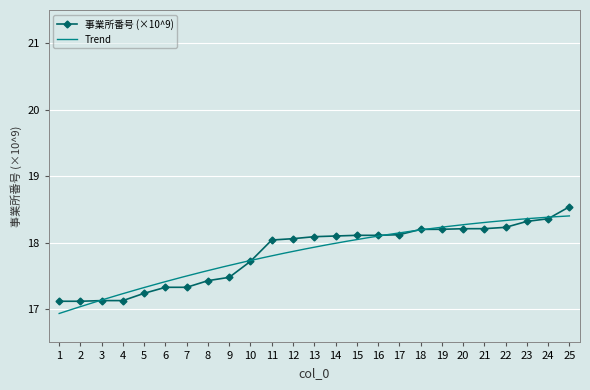

What is the ratio of the value at 19 to the value at 3?

1.1